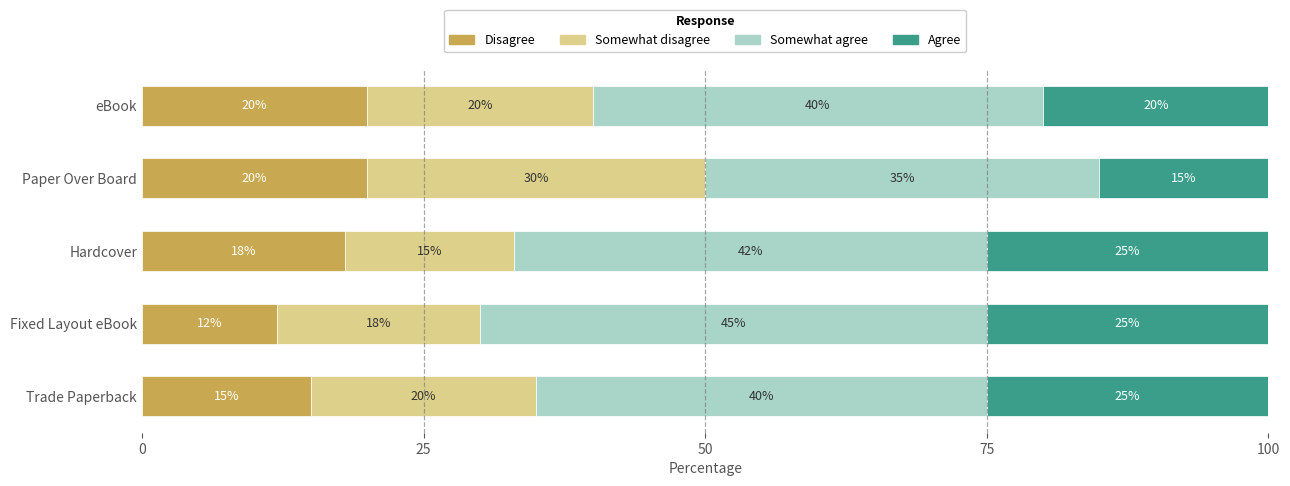

Is it true that Disagree equals 28 at eBook?

False